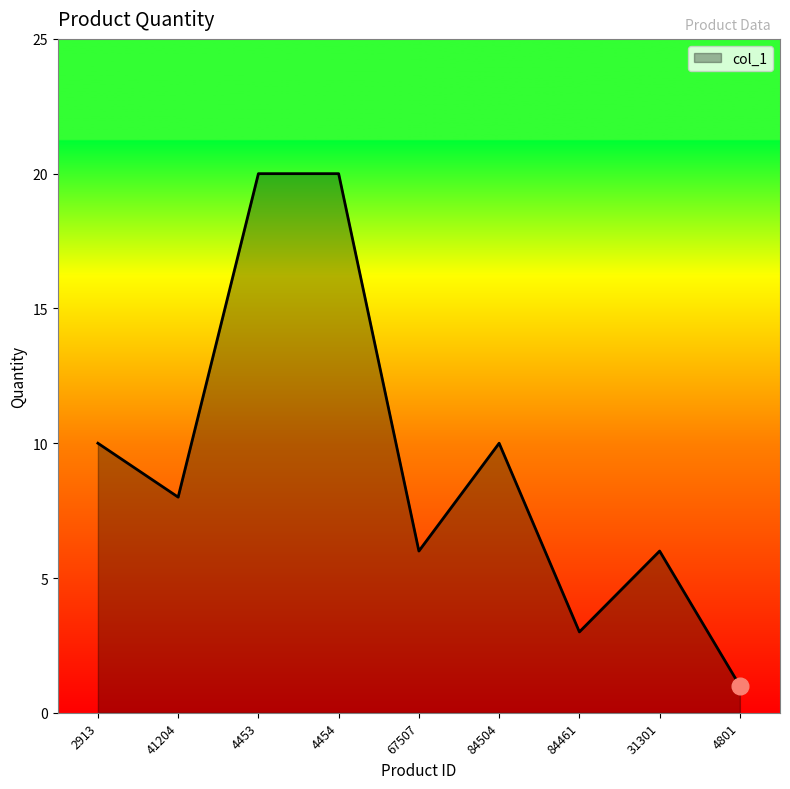

What is the maximum value shown in the chart?

20